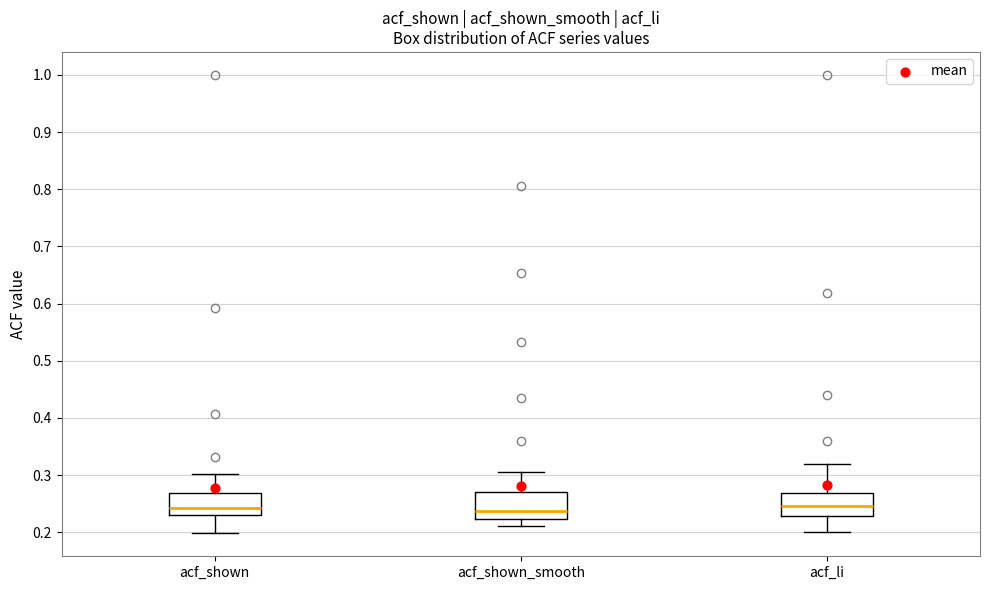

Reading left to right, transcribe this box plot: for each box, give where its median line is, the range the box spans, and where its two whiskers end, as read against the y-axis. The values are not printed on the chart, so give them approximately, as read against the axis.

acf_shown: median 0.24, box 0.23 to 0.27, whiskers 0.20 to 0.30
acf_shown_smooth: median 0.24, box 0.22 to 0.27, whiskers 0.21 to 0.31
acf_li: median 0.25, box 0.23 to 0.27, whiskers 0.20 to 0.32